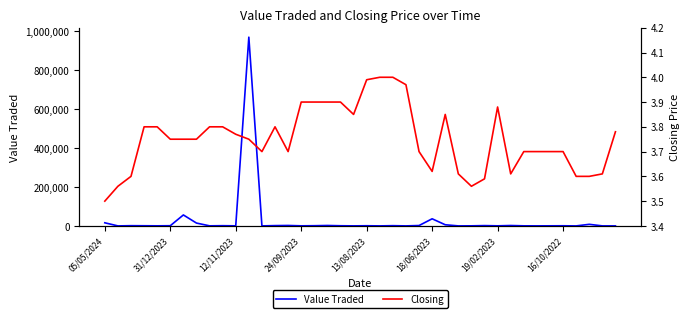

Which series has the largest total across all categories?

Value Traded